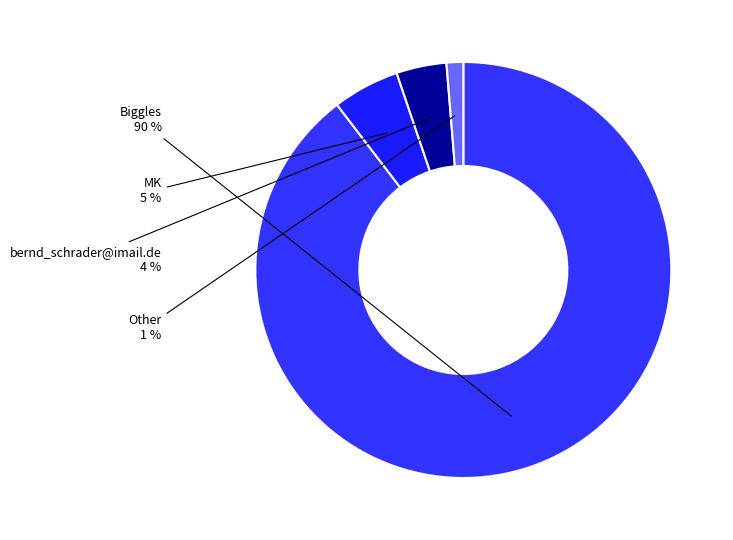

How many slices are in this pie chart?

4